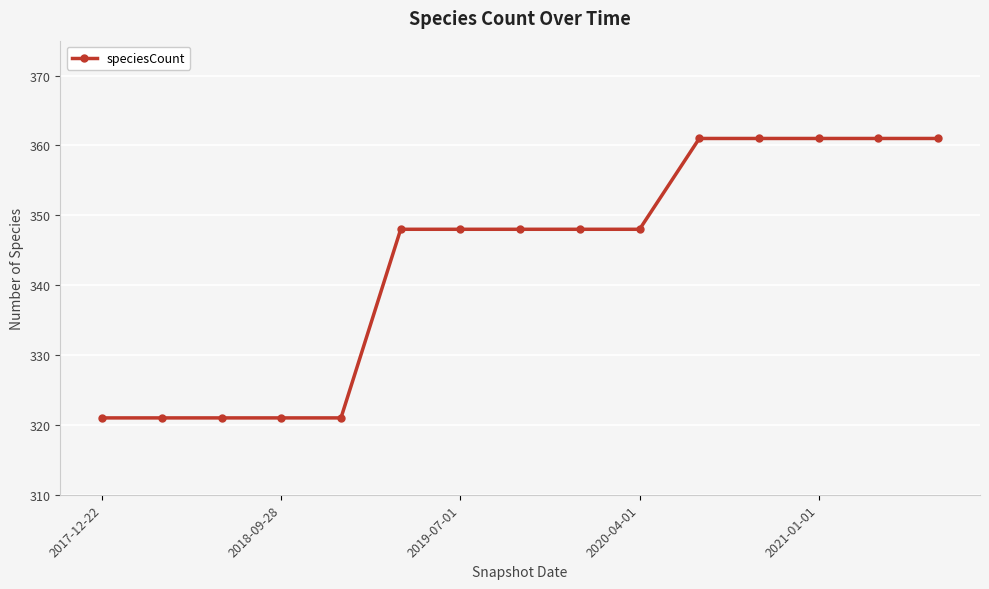

Reading right to left, what are all the values shown in this chart?

361	361	361	361	361	348	348	348	348	348	321	321	321	321	321